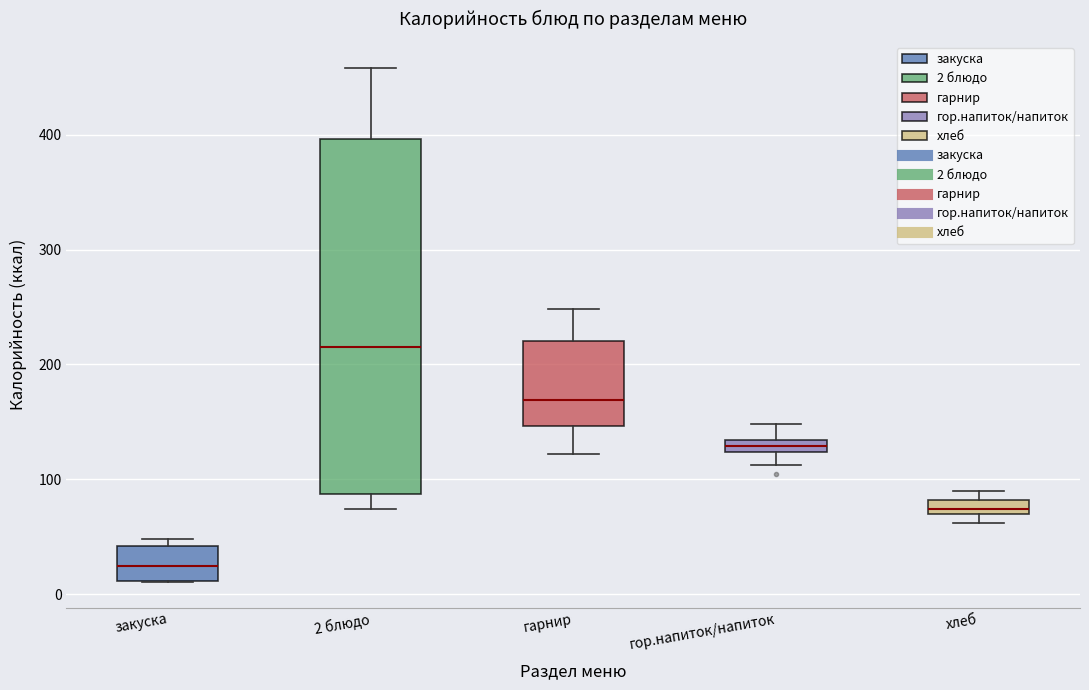

Comparing the boxes themselves (not the whiskers), which one is the tallest?

2 блюдо